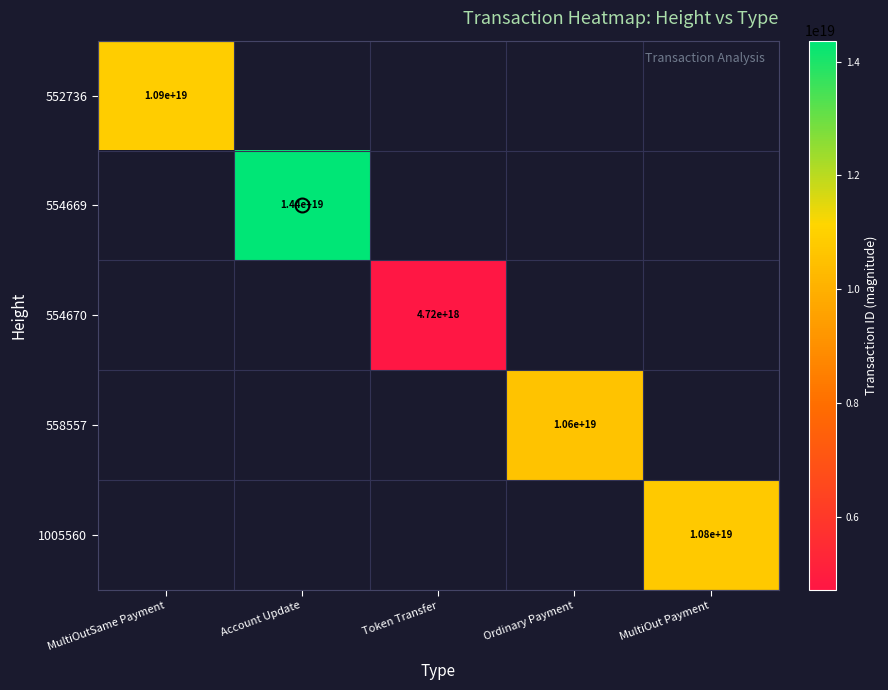

The 1005560 series shows 15843370254655188992 at MultiOut Payment. True or false?

False